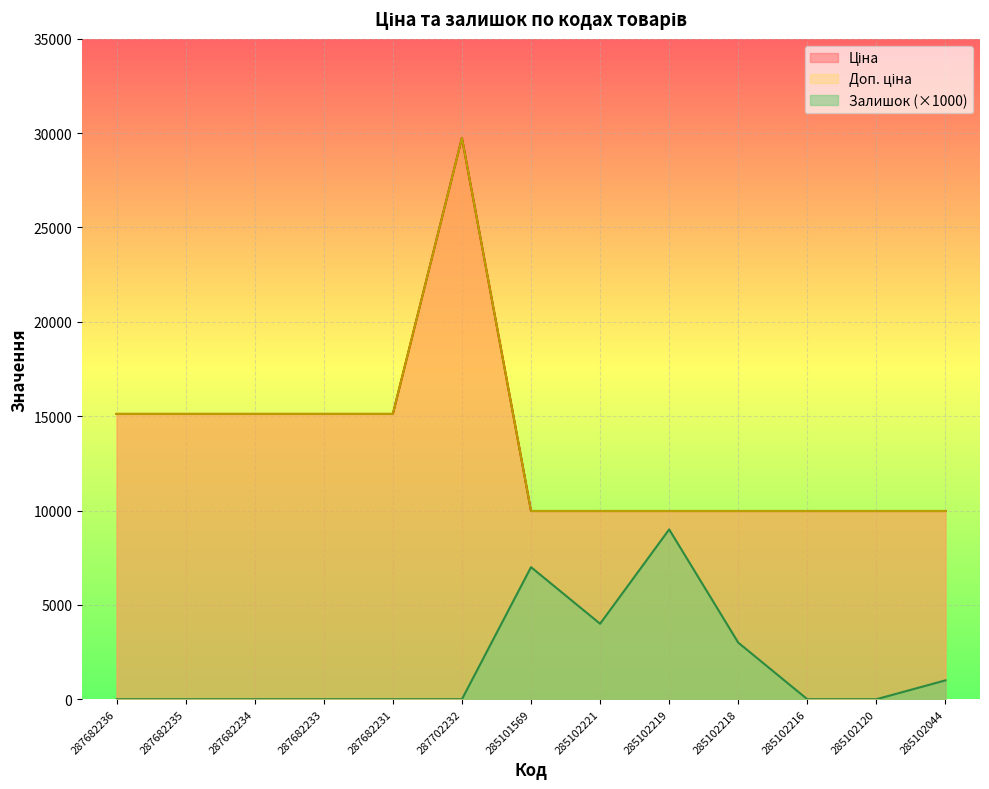

What is the label of the 7th point from the left?

285101569